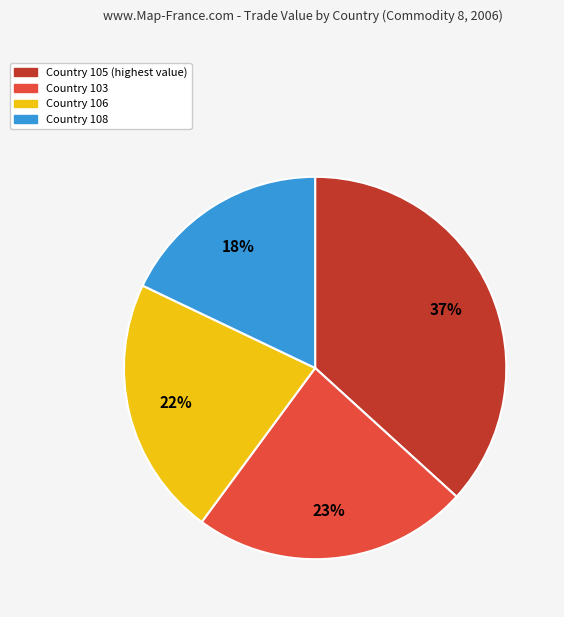

How many segments does this pie chart have?

4